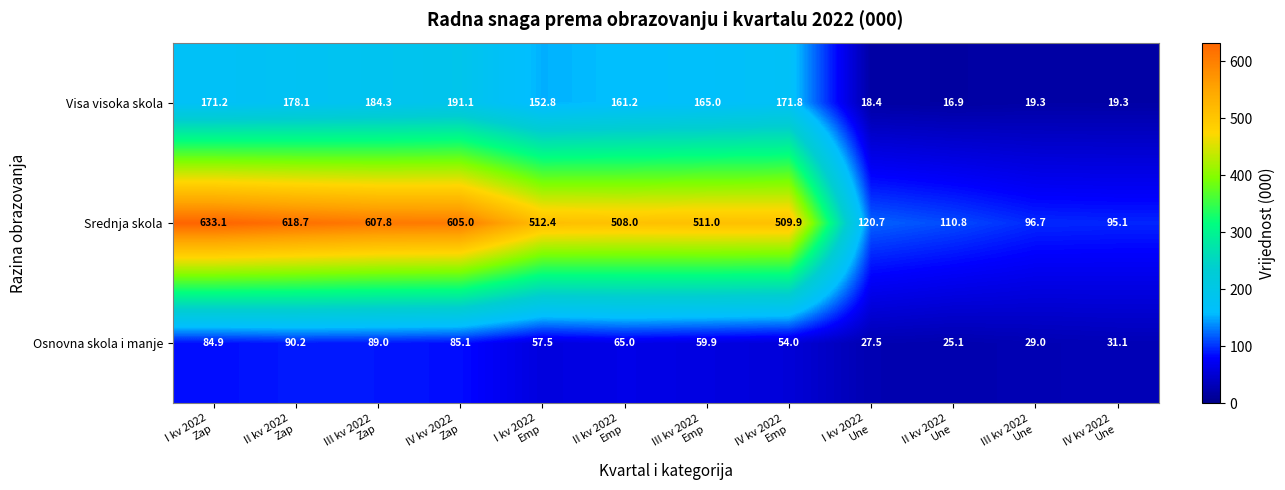

Which series has the largest total across all categories?

Srednja skola